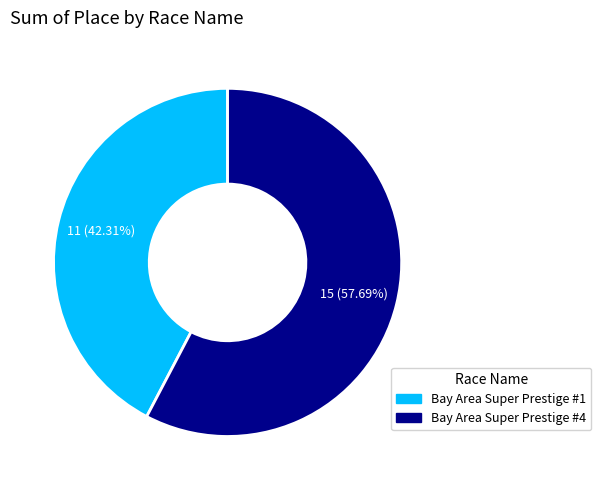

Approximately how many times larger is the value at Bay Area Super Prestige #1 compared to Bay Area Super Prestige #4?

0.7